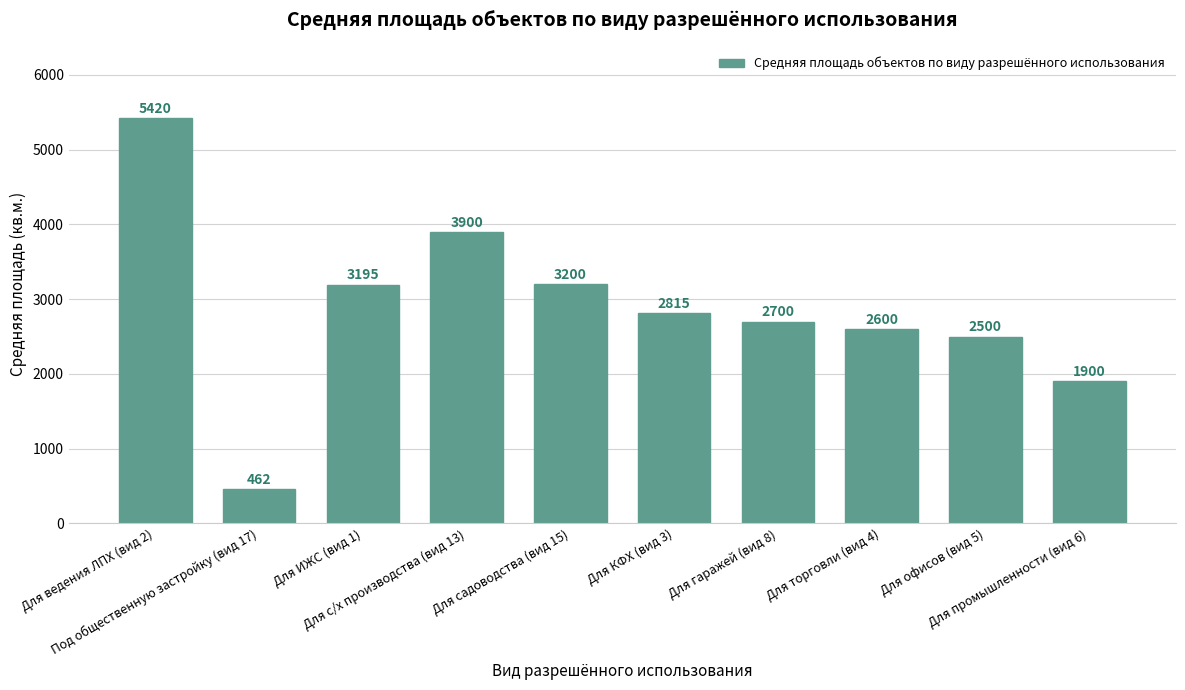

Which category has the highest value across all series?

Для ведения ЛПХ (вид 2)